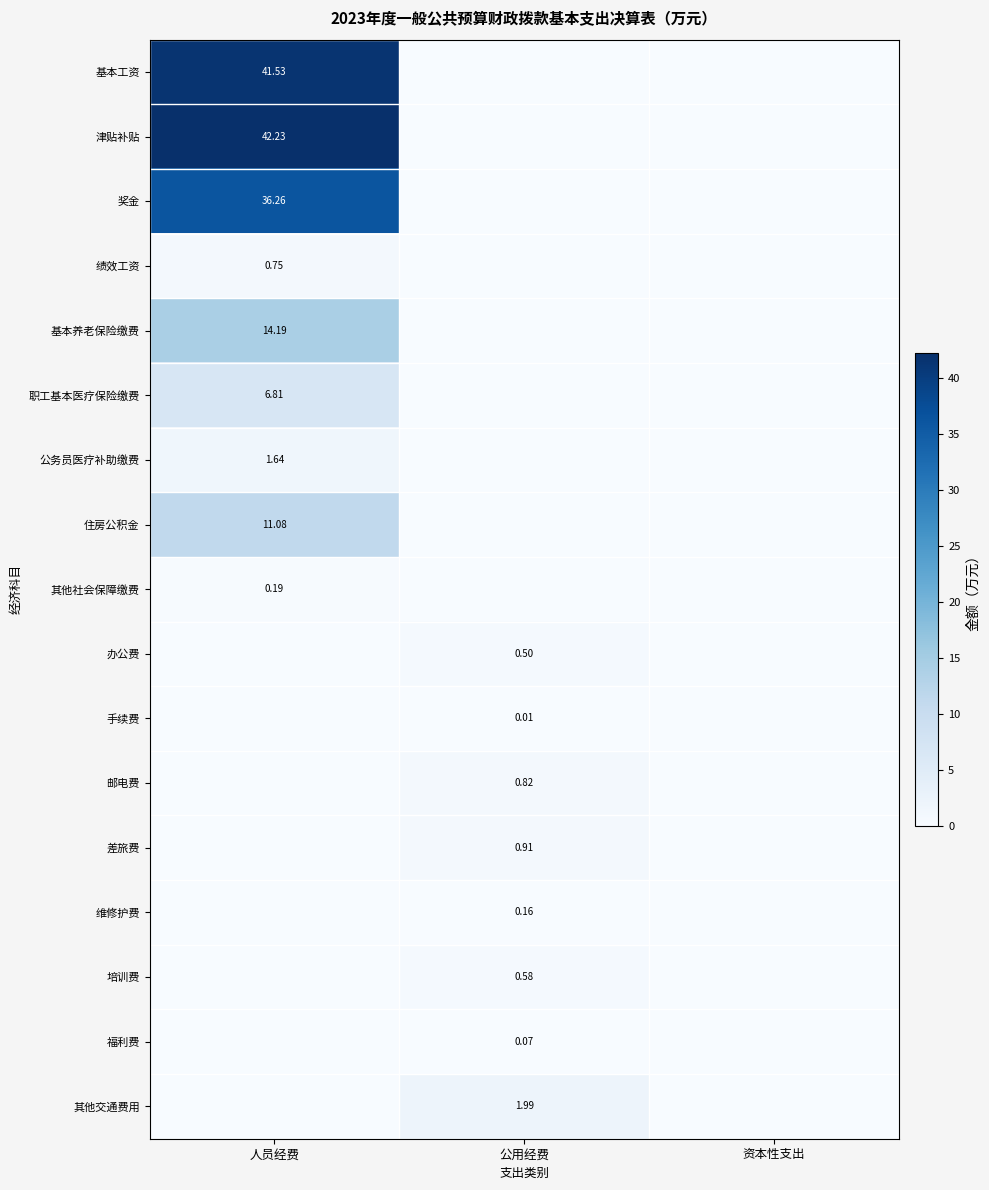

The 办公费 series shows 0.0 at 资本性支出. True or false?

True